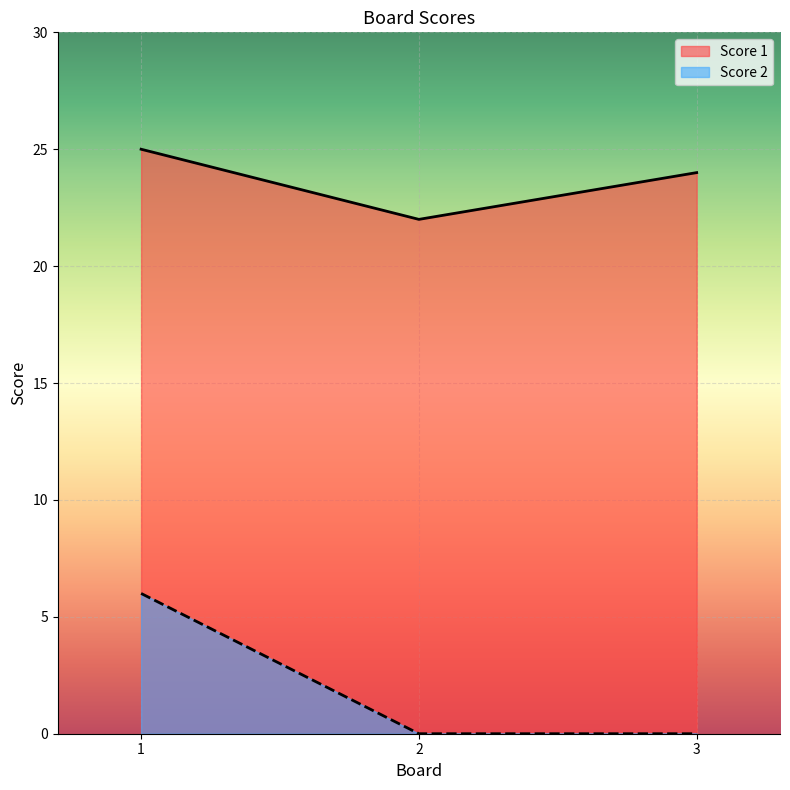

Which has a higher value, 3 or 2?

3